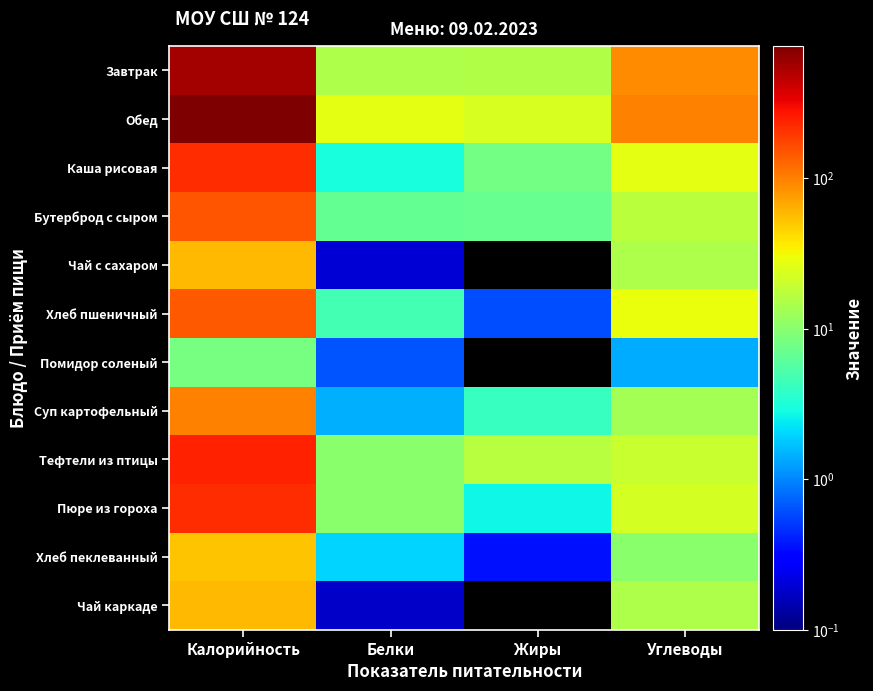

At how many categories does at least one series exceed 135?

1